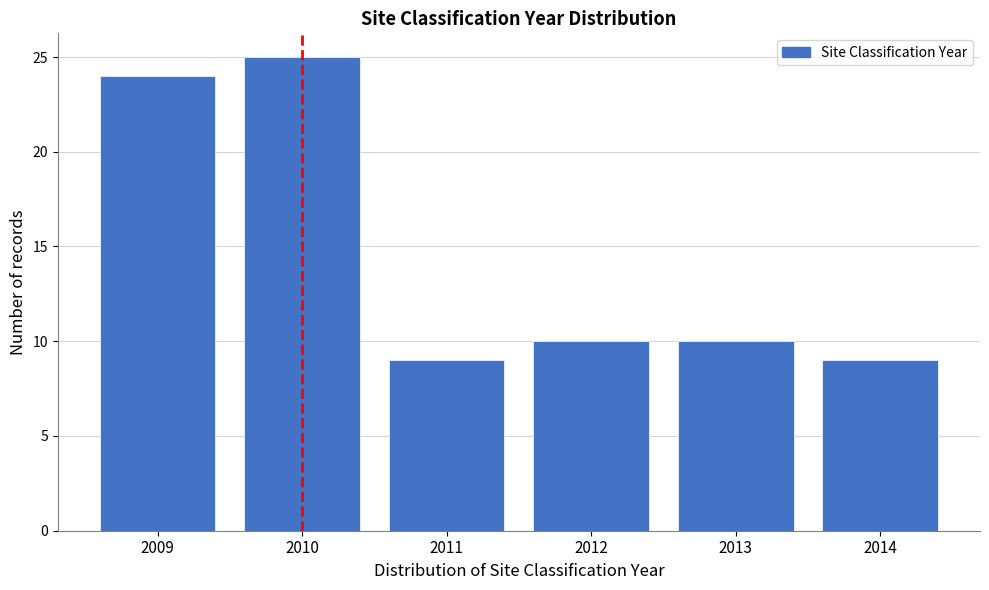

Reading right to left, list all the values displayed in this chart.

2014=9	2013=10	2012=10	2011=9	2010=25	2009=24